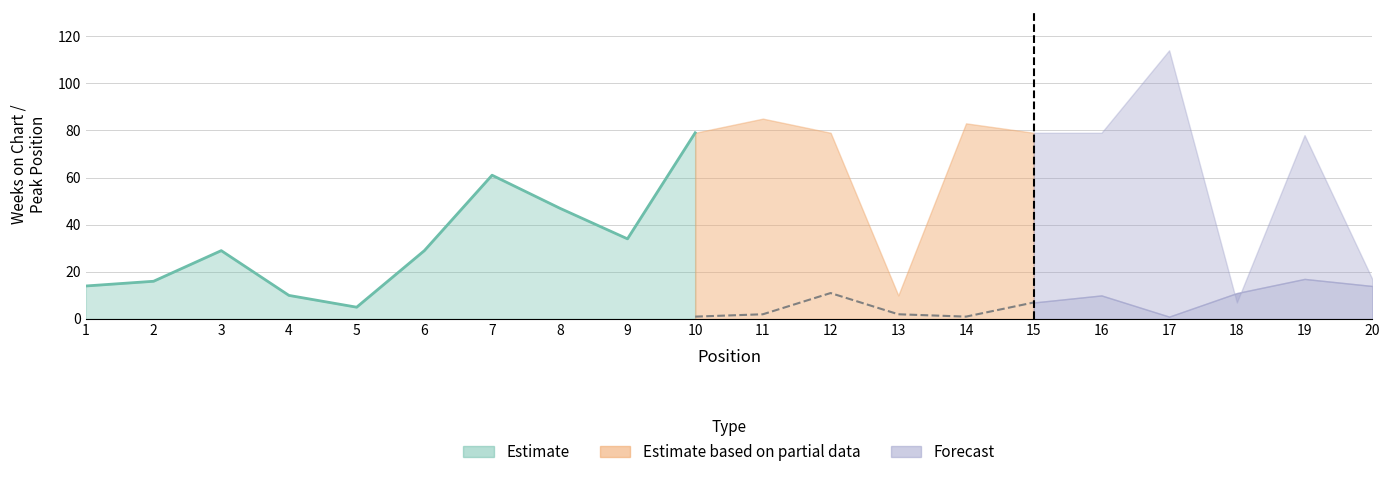

The Weeks on Chart series shows 142 at 14. True or false?

False